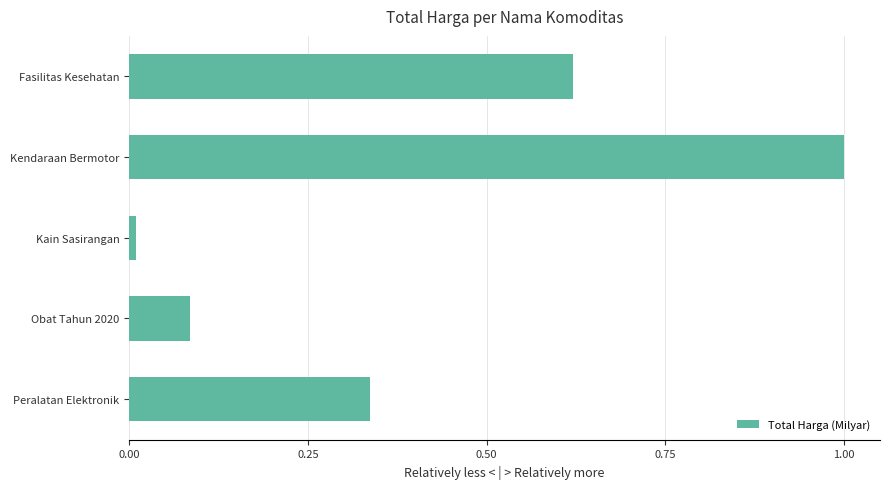

How many bars are there in total?

5